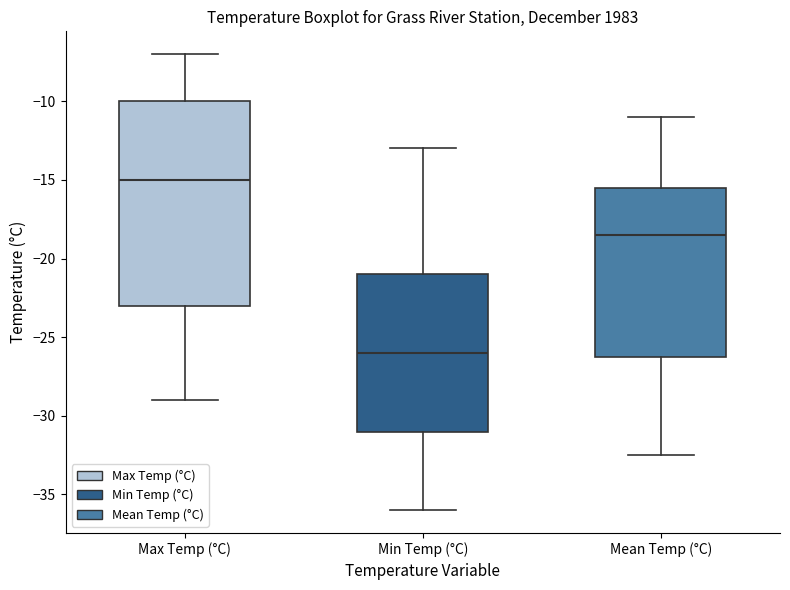

Which box's median line is the lowest?

Min Temp (°C)